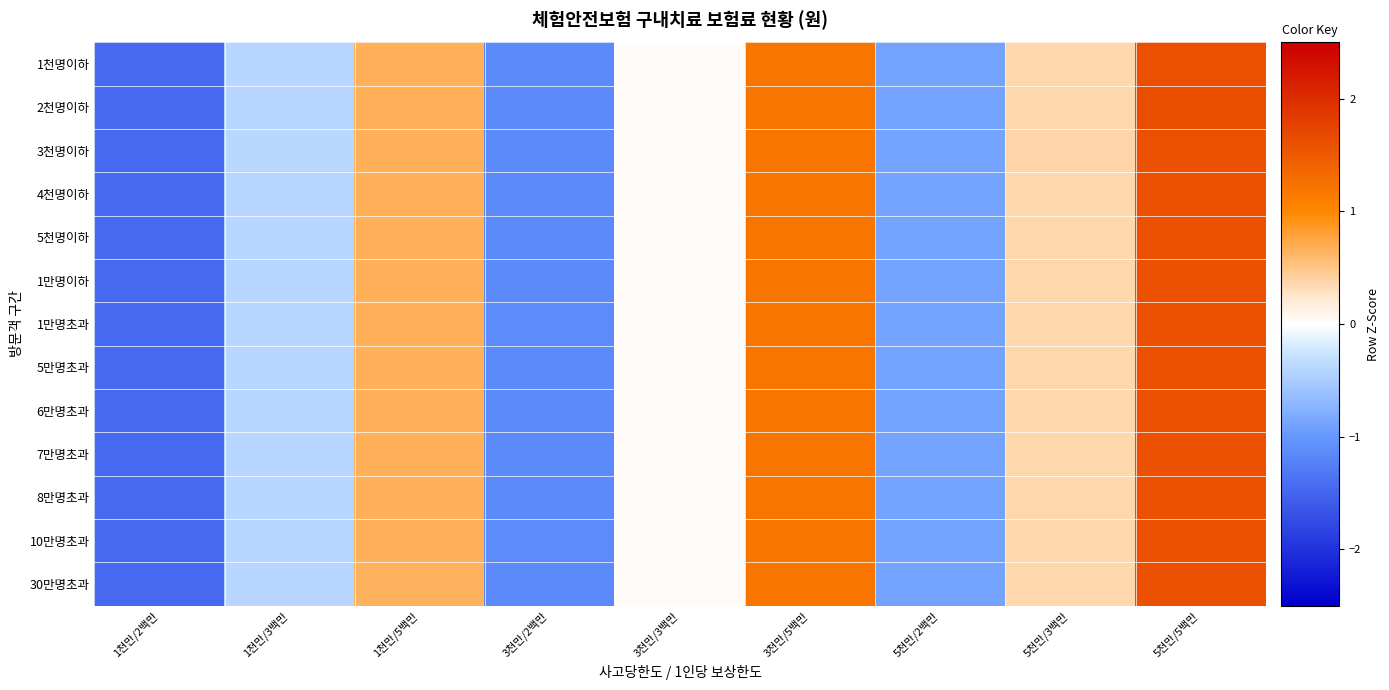

Reading right to left, extract all data points from this chart.

1천명이하: 5천만/5백만=1.6	5천만/3백만=0.4	5천만/2백만=-0.9	3천만/5백만=1.2	3천만/3백만=0.0	3천만/2백만=-1.1	1천만/5백만=0.7	1천만/3백만=-0.4	1천만/2백만=-1.5
2천명이하: 5천만/5백만=1.6	5천만/3백만=0.4	5천만/2백만=-0.9	3천만/5백만=1.2	3천만/3백만=0.0	3천만/2백만=-1.1	1천만/5백만=0.7	1천만/3백만=-0.4	1천만/2백만=-1.5
3천명이하: 5천만/5백만=1.6	5천만/3백만=0.4	5천만/2백만=-0.9	3천만/5백만=1.2	3천만/3백만=0.0	3천만/2백만=-1.1	1천만/5백만=0.7	1천만/3백만=-0.4	1천만/2백만=-1.5
4천명이하: 5천만/5백만=1.6	5천만/3백만=0.4	5천만/2백만=-0.9	3천만/5백만=1.2	3천만/3백만=0.0	3천만/2백만=-1.1	1천만/5백만=0.7	1천만/3백만=-0.4	1천만/2백만=-1.5
5천명이하: 5천만/5백만=1.6	5천만/3백만=0.4	5천만/2백만=-0.9	3천만/5백만=1.2	3천만/3백만=0.0	3천만/2백만=-1.1	1천만/5백만=0.7	1천만/3백만=-0.4	1천만/2백만=-1.5
1만명이하: 5천만/5백만=1.6	5천만/3백만=0.4	5천만/2백만=-0.9	3천만/5백만=1.2	3천만/3백만=0.0	3천만/2백만=-1.1	1천만/5백만=0.7	1천만/3백만=-0.4	1천만/2백만=-1.5
1만명초과: 5천만/5백만=1.6	5천만/3백만=0.4	5천만/2백만=-0.9	3천만/5백만=1.2	3천만/3백만=0.0	3천만/2백만=-1.1	1천만/5백만=0.7	1천만/3백만=-0.4	1천만/2백만=-1.5
5만명초과: 5천만/5백만=1.6	5천만/3백만=0.4	5천만/2백만=-0.9	3천만/5백만=1.2	3천만/3백만=0.0	3천만/2백만=-1.1	1천만/5백만=0.7	1천만/3백만=-0.4	1천만/2백만=-1.5
6만명초과: 5천만/5백만=1.6	5천만/3백만=0.4	5천만/2백만=-0.9	3천만/5백만=1.2	3천만/3백만=0.0	3천만/2백만=-1.1	1천만/5백만=0.7	1천만/3백만=-0.4	1천만/2백만=-1.5
7만명초과: 5천만/5백만=1.6	5천만/3백만=0.4	5천만/2백만=-0.9	3천만/5백만=1.2	3천만/3백만=0.0	3천만/2백만=-1.1	1천만/5백만=0.7	1천만/3백만=-0.4	1천만/2백만=-1.5
8만명초과: 5천만/5백만=1.6	5천만/3백만=0.4	5천만/2백만=-0.9	3천만/5백만=1.2	3천만/3백만=0.0	3천만/2백만=-1.1	1천만/5백만=0.7	1천만/3백만=-0.4	1천만/2백만=-1.5
10만명초과: 5천만/5백만=1.6	5천만/3백만=0.4	5천만/2백만=-0.9	3천만/5백만=1.2	3천만/3백만=0.0	3천만/2백만=-1.1	1천만/5백만=0.7	1천만/3백만=-0.4	1천만/2백만=-1.5
30만명초과: 5천만/5백만=1.6	5천만/3백만=0.4	5천만/2백만=-0.9	3천만/5백만=1.2	3천만/3백만=0.0	3천만/2백만=-1.1	1천만/5백만=0.7	1천만/3백만=-0.4	1천만/2백만=-1.5